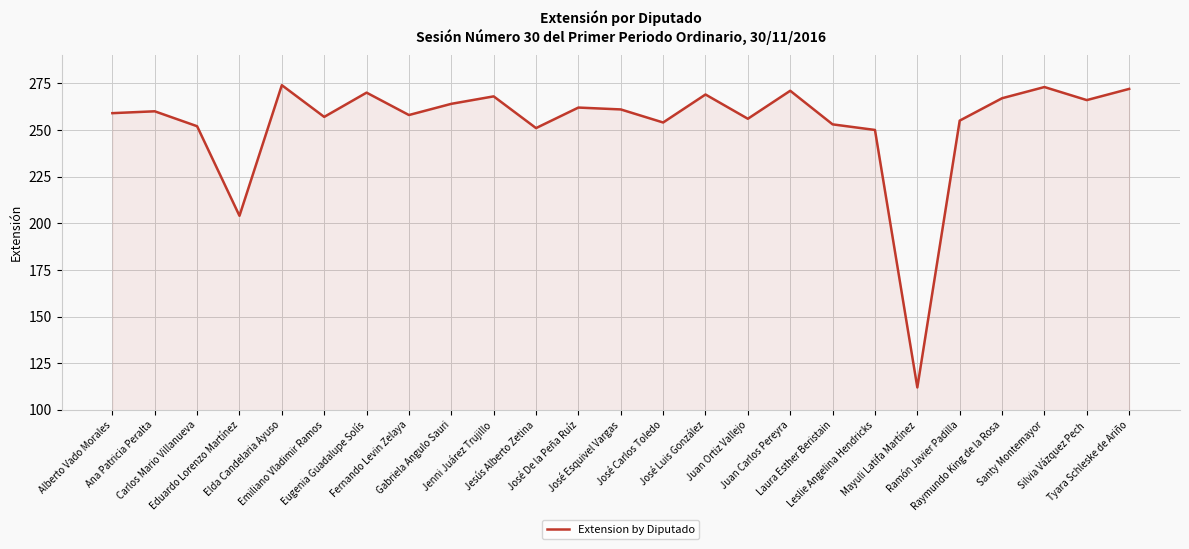

What is the change in value from Elda Candelaria Ayuso to Silvia Vázquez Pech?

-8